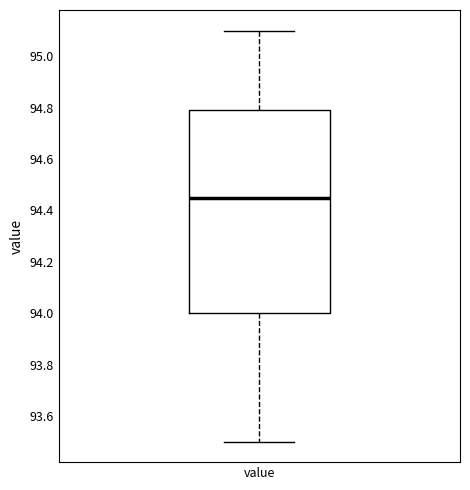

Read this box plot against the y-axis: the position of the median line, the range covered by the box, and the ends of both whiskers. The values are not printed on the chart, so give them approximately, as read against the axis.

median 94.46, box 94.00 to 94.80, whiskers 93.50 to 95.10